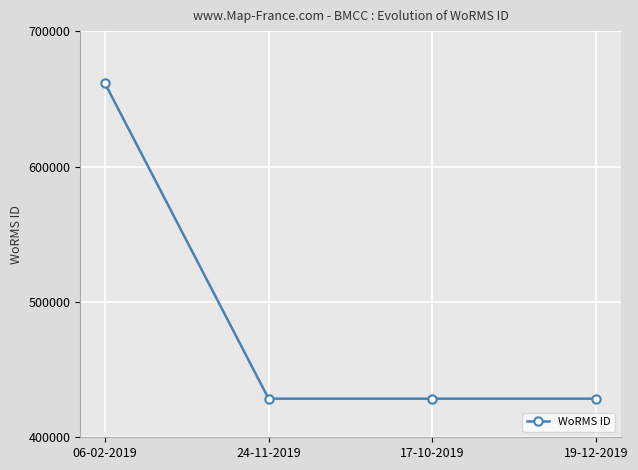

What is the label of the 1st point from the left?

06-02-2019